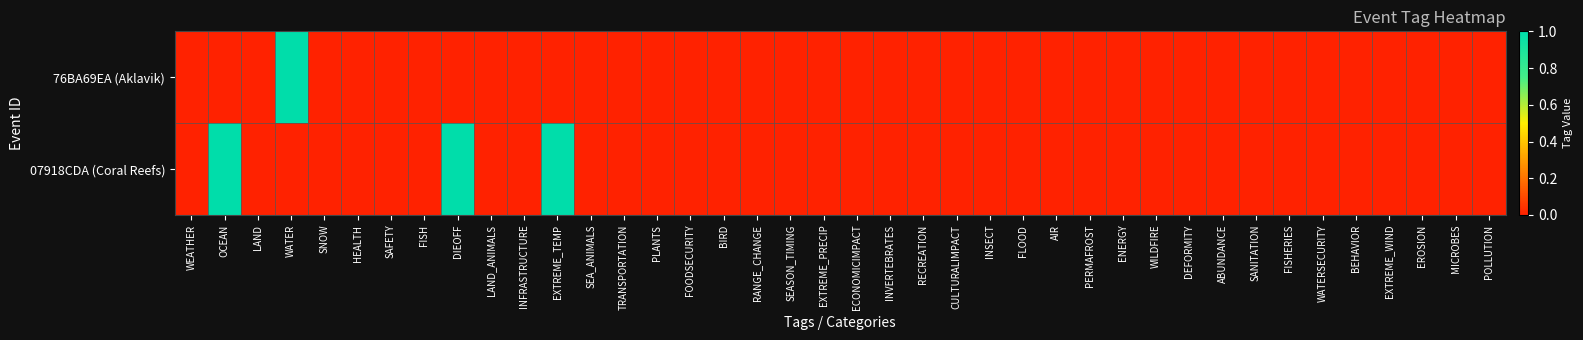

Reading left to right, what are all the values shown in this chart?

76BA69EA (Aklavik): WEATHER=0	OCEAN=0	LAND=0	WATER=1	SNOW=0	HEALTH=0	SAFETY=0	FISH=0	DIEOFF=0	LAND_ANIMALS=0	INFRASTRUCTURE=0	EXTREME_TEMP=0	SEA_ANIMALS=0	TRANSPORTATION=0	PLANTS=0	FOODSECURITY=0	BIRD=0	RANGE_CHANGE=0	SEASON_TIMING=0	EXTREME_PRECIP=0	ECONOMICIMPACT=0	INVERTEBRATES=0	RECREATION=0	CULTURALIMPACT=0	INSECT=0	FLOOD=0	AIR=0	PERMAFROST=0	ENERGY=0	WILDFIRE=0	DEFORMITY=0	ABUNDANCE=0	SANITATION=0	FISHERIES=0	WATERSECURITY=0	BEHAVIOR=0	EXTREME_WIND=0	EROSION=0	MICROBES=0	POLLUTION=0
07918CDA (Coral Reefs): WEATHER=0	OCEAN=1	LAND=0	WATER=0	SNOW=0	HEALTH=0	SAFETY=0	FISH=0	DIEOFF=1	LAND_ANIMALS=0	INFRASTRUCTURE=0	EXTREME_TEMP=1	SEA_ANIMALS=0	TRANSPORTATION=0	PLANTS=0	FOODSECURITY=0	BIRD=0	RANGE_CHANGE=0	SEASON_TIMING=0	EXTREME_PRECIP=0	ECONOMICIMPACT=0	INVERTEBRATES=0	RECREATION=0	CULTURALIMPACT=0	INSECT=0	FLOOD=0	AIR=0	PERMAFROST=0	ENERGY=0	WILDFIRE=0	DEFORMITY=0	ABUNDANCE=0	SANITATION=0	FISHERIES=0	WATERSECURITY=0	BEHAVIOR=0	EXTREME_WIND=0	EROSION=0	MICROBES=0	POLLUTION=0